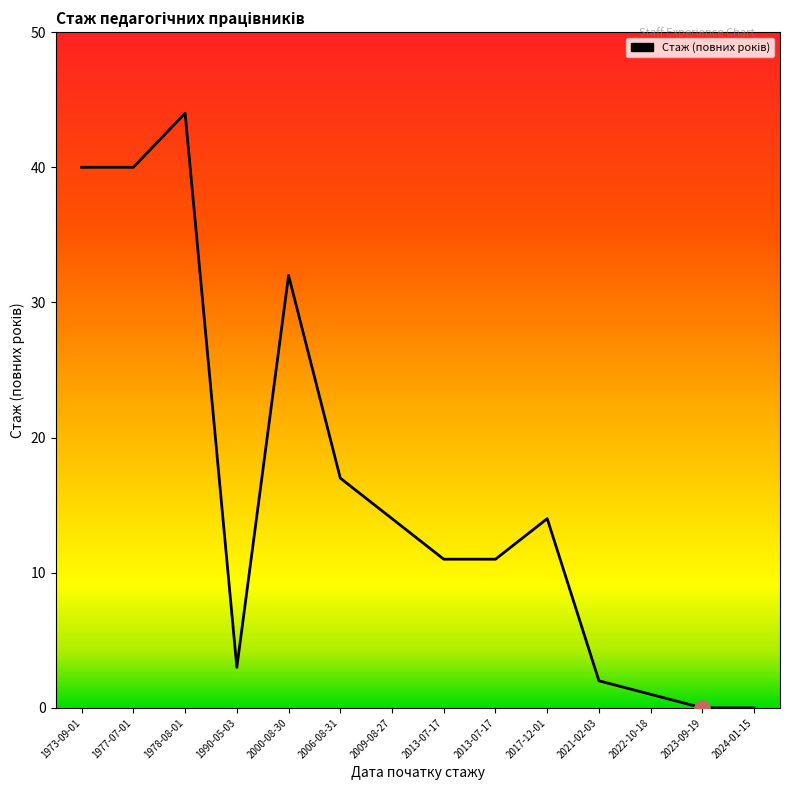

Does the chart have visible grid lines?

No